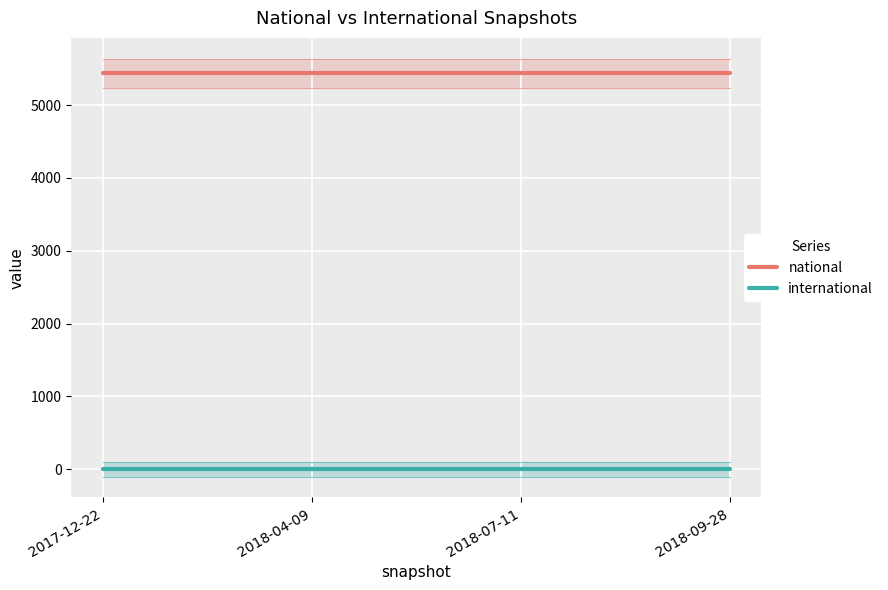

Where is international nearest to the value 0?

2017-12-22